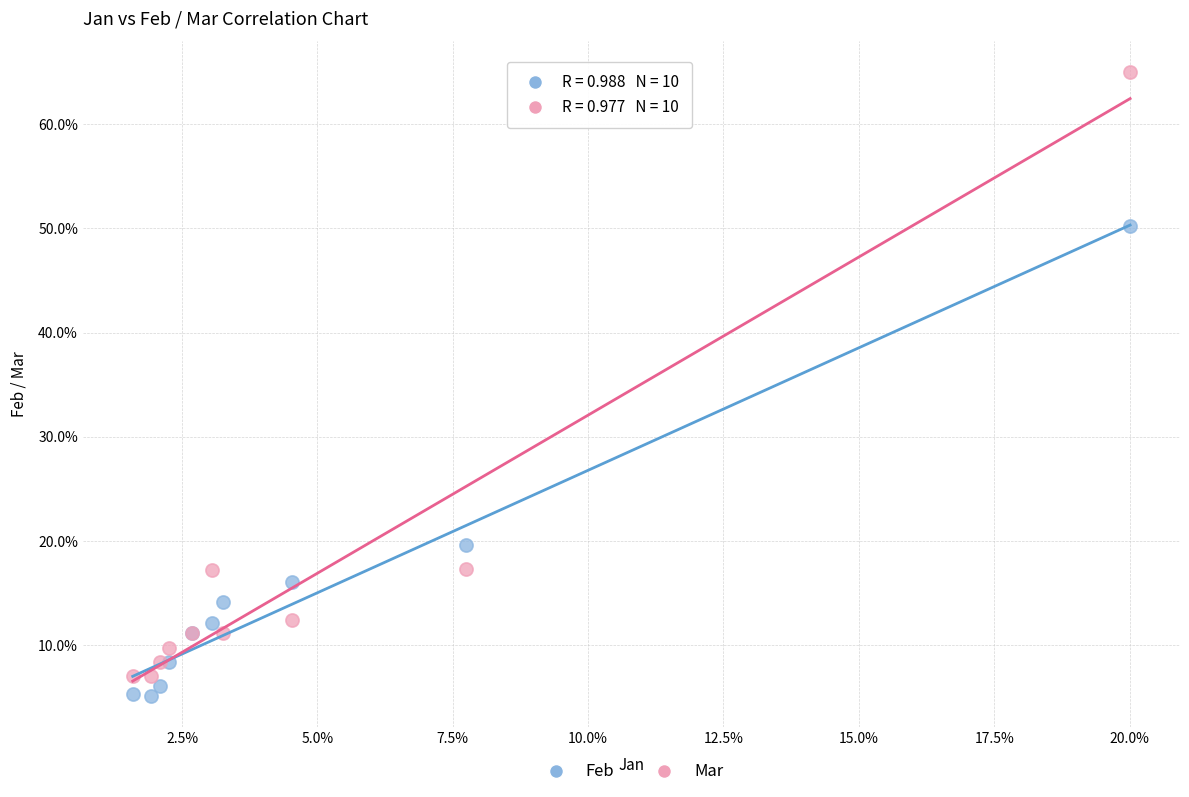

What are all the series names shown in the legend?

Feb, Mar